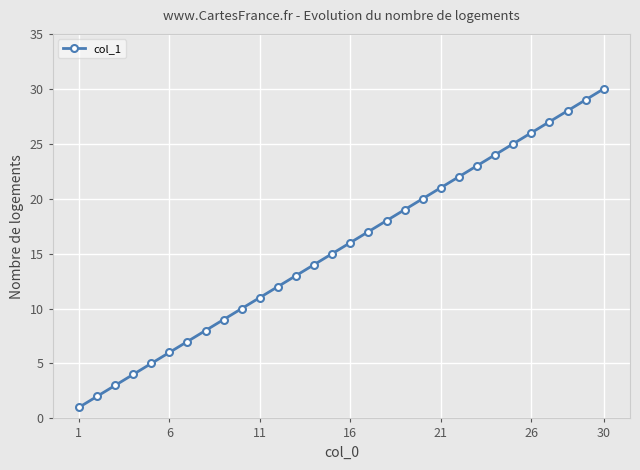

What is the maximum value shown in the chart?

30